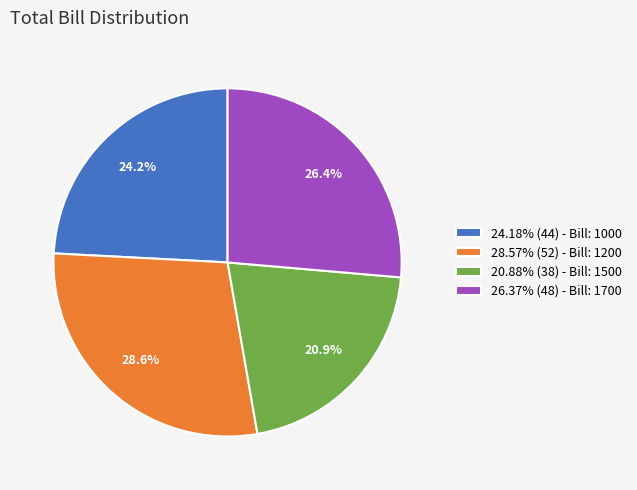

Combined, what portion of the pie is 24.18% (44) - Bill: 1000 and 28.57% (52) - Bill: 1200?

52.7%